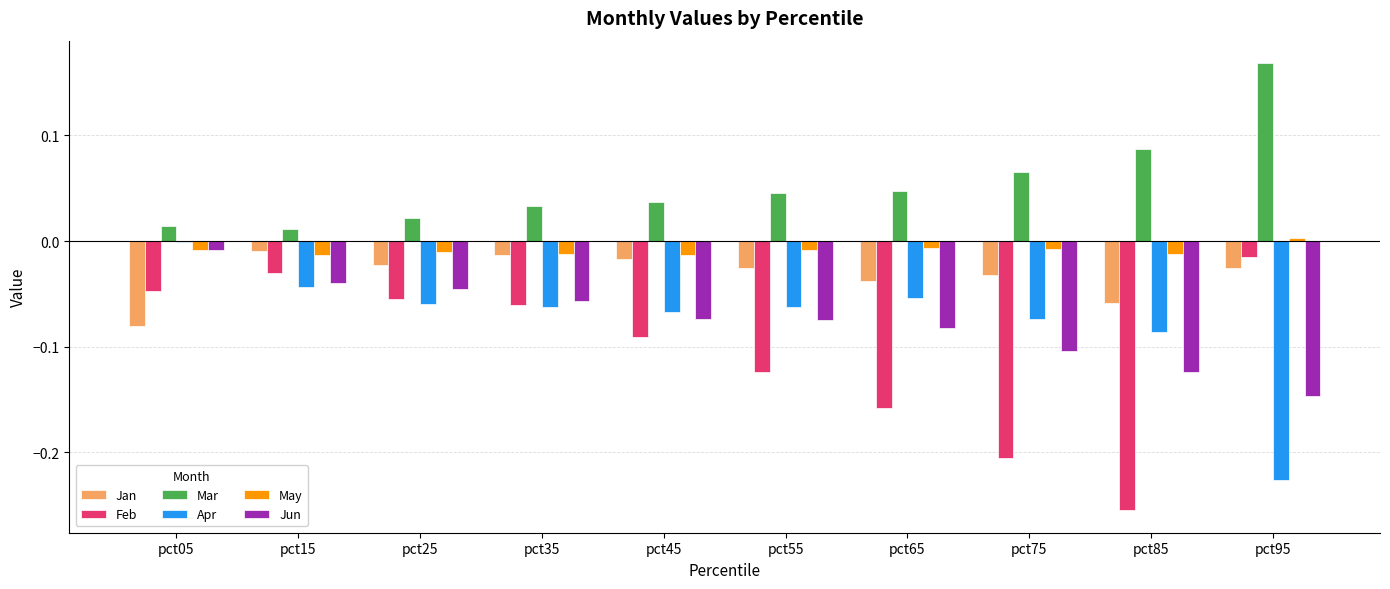

Does the chart contain stacked bars?

No